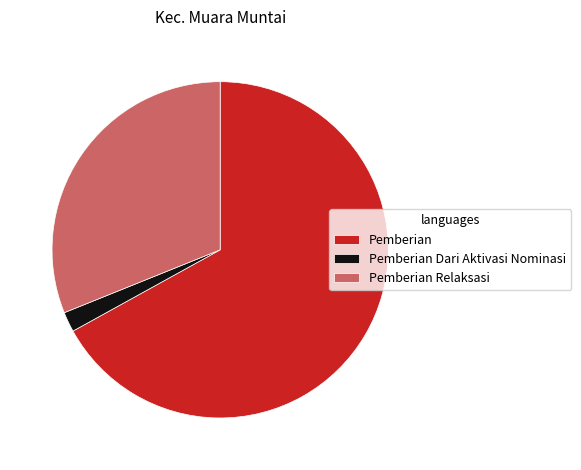

Between Pemberian Relaksasi and Pemberian Dari Aktivasi Nominasi, which is larger?

Pemberian Relaksasi